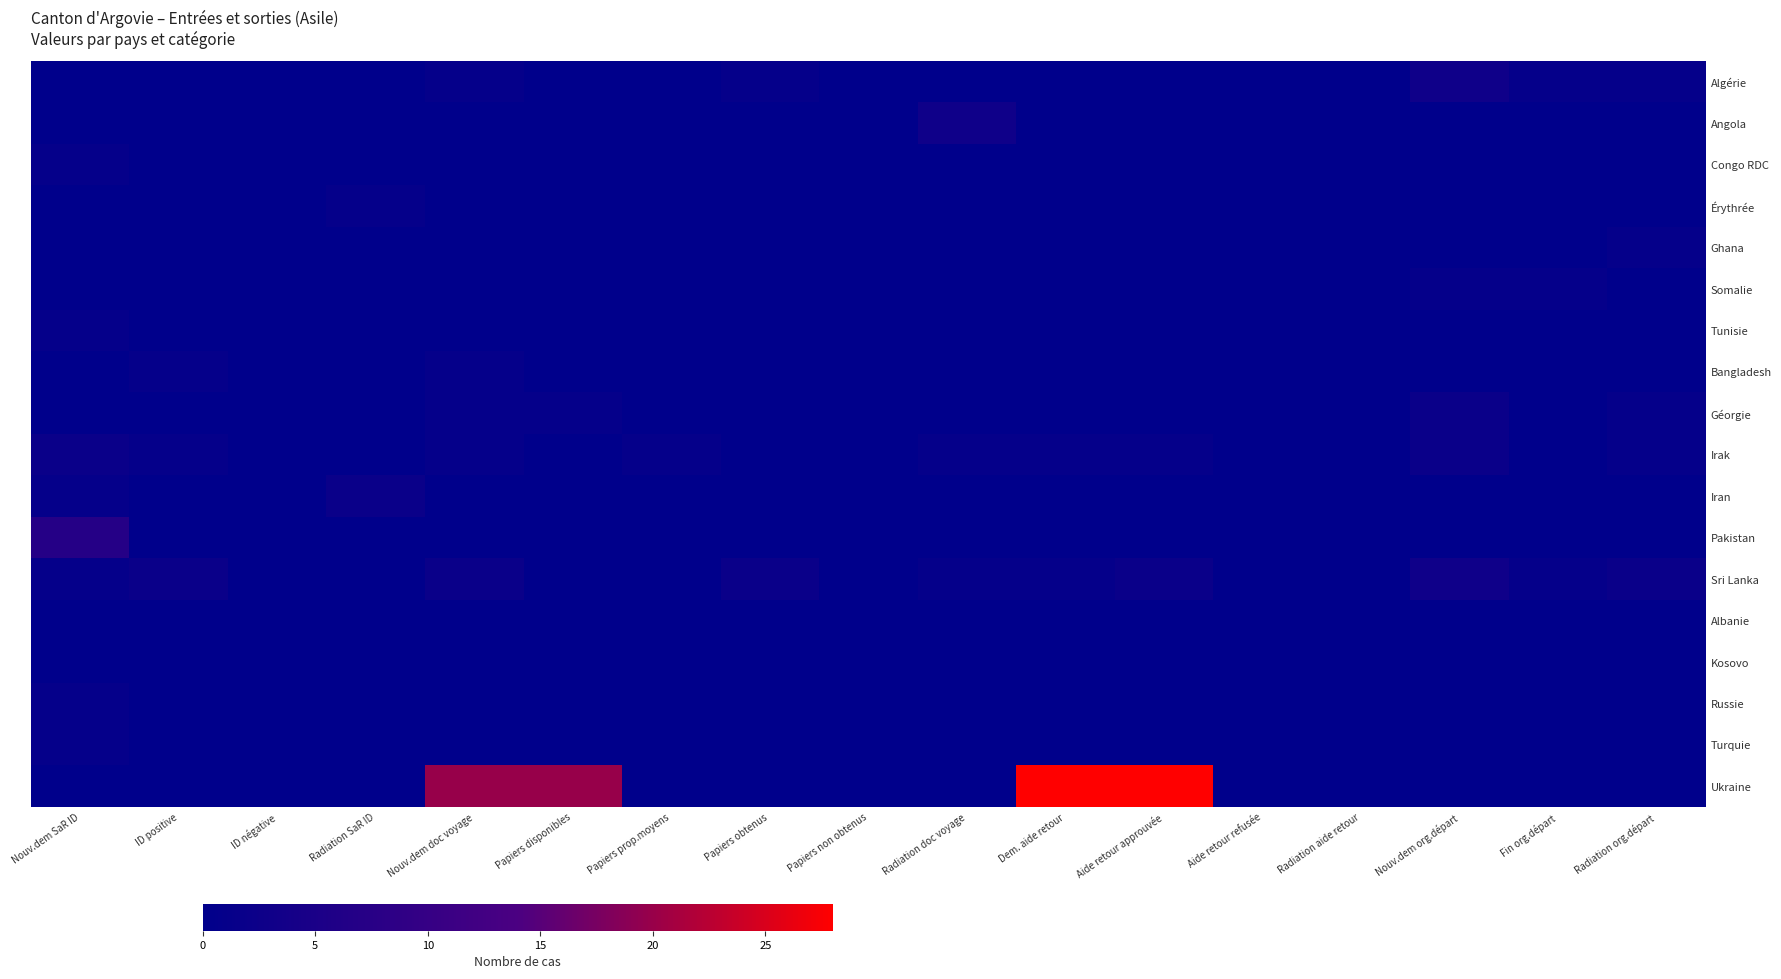

Reading right to left, extract all data points from this chart.

Algérie: Radiation org.départ=1	Fin org.départ=1	Nouv.dem org.départ=3	Radiation aide retour=0	Aide retour refusée=0	Aide retour approuvée=0	Dem. aide retour=0	Radiation doc voyage=0	Papiers non obtenus=0	Papiers obtenus=1	Papiers prop.moyens=0	Papiers disponibles=0	Nouv.dem doc voyage=1	Radiation SaR ID=0	ID négative=0	ID positive=0	Nouv.dem SaR ID=0
Angola: Radiation org.départ=0	Fin org.départ=0	Nouv.dem org.départ=0	Radiation aide retour=0	Aide retour refusée=0	Aide retour approuvée=0	Dem. aide retour=0	Radiation doc voyage=3	Papiers non obtenus=0	Papiers obtenus=0	Papiers prop.moyens=0	Papiers disponibles=0	Nouv.dem doc voyage=0	Radiation SaR ID=0	ID négative=0	ID positive=0	Nouv.dem SaR ID=0
Congo RDC: Radiation org.départ=0	Fin org.départ=0	Nouv.dem org.départ=0	Radiation aide retour=0	Aide retour refusée=0	Aide retour approuvée=0	Dem. aide retour=0	Radiation doc voyage=0	Papiers non obtenus=0	Papiers obtenus=0	Papiers prop.moyens=0	Papiers disponibles=0	Nouv.dem doc voyage=0	Radiation SaR ID=0	ID négative=0	ID positive=0	Nouv.dem SaR ID=1
Érythrée: Radiation org.départ=0	Fin org.départ=0	Nouv.dem org.départ=0	Radiation aide retour=0	Aide retour refusée=0	Aide retour approuvée=0	Dem. aide retour=0	Radiation doc voyage=0	Papiers non obtenus=0	Papiers obtenus=0	Papiers prop.moyens=0	Papiers disponibles=0	Nouv.dem doc voyage=0	Radiation SaR ID=1	ID négative=0	ID positive=0	Nouv.dem SaR ID=0
Ghana: Radiation org.départ=1	Fin org.départ=0	Nouv.dem org.départ=0	Radiation aide retour=0	Aide retour refusée=0	Aide retour approuvée=0	Dem. aide retour=0	Radiation doc voyage=0	Papiers non obtenus=0	Papiers obtenus=0	Papiers prop.moyens=0	Papiers disponibles=0	Nouv.dem doc voyage=0	Radiation SaR ID=0	ID négative=0	ID positive=0	Nouv.dem SaR ID=0
Somalie: Radiation org.départ=0	Fin org.départ=1	Nouv.dem org.départ=1	Radiation aide retour=0	Aide retour refusée=0	Aide retour approuvée=0	Dem. aide retour=0	Radiation doc voyage=0	Papiers non obtenus=0	Papiers obtenus=0	Papiers prop.moyens=0	Papiers disponibles=0	Nouv.dem doc voyage=0	Radiation SaR ID=0	ID négative=0	ID positive=0	Nouv.dem SaR ID=0
Tunisie: Radiation org.départ=0	Fin org.départ=0	Nouv.dem org.départ=0	Radiation aide retour=0	Aide retour refusée=0	Aide retour approuvée=0	Dem. aide retour=0	Radiation doc voyage=0	Papiers non obtenus=0	Papiers obtenus=0	Papiers prop.moyens=0	Papiers disponibles=0	Nouv.dem doc voyage=0	Radiation SaR ID=0	ID négative=0	ID positive=0	Nouv.dem SaR ID=1
Bangladesh: Radiation org.départ=0	Fin org.départ=0	Nouv.dem org.départ=0	Radiation aide retour=0	Aide retour refusée=0	Aide retour approuvée=0	Dem. aide retour=0	Radiation doc voyage=0	Papiers non obtenus=0	Papiers obtenus=0	Papiers prop.moyens=0	Papiers disponibles=0	Nouv.dem doc voyage=1	Radiation SaR ID=0	ID négative=0	ID positive=1	Nouv.dem SaR ID=0
Géorgie: Radiation org.départ=1	Fin org.départ=0	Nouv.dem org.départ=2	Radiation aide retour=0	Aide retour refusée=0	Aide retour approuvée=0	Dem. aide retour=0	Radiation doc voyage=0	Papiers non obtenus=0	Papiers obtenus=0	Papiers prop.moyens=0	Papiers disponibles=1	Nouv.dem doc voyage=1	Radiation SaR ID=0	ID négative=0	ID positive=0	Nouv.dem SaR ID=0
Irak: Radiation org.départ=1	Fin org.départ=0	Nouv.dem org.départ=2	Radiation aide retour=0	Aide retour refusée=0	Aide retour approuvée=1	Dem. aide retour=1	Radiation doc voyage=1	Papiers non obtenus=0	Papiers obtenus=0	Papiers prop.moyens=1	Papiers disponibles=0	Nouv.dem doc voyage=1	Radiation SaR ID=0	ID négative=0	ID positive=1	Nouv.dem SaR ID=2
Iran: Radiation org.départ=0	Fin org.départ=0	Nouv.dem org.départ=0	Radiation aide retour=0	Aide retour refusée=0	Aide retour approuvée=0	Dem. aide retour=0	Radiation doc voyage=0	Papiers non obtenus=0	Papiers obtenus=0	Papiers prop.moyens=0	Papiers disponibles=0	Nouv.dem doc voyage=0	Radiation SaR ID=2	ID négative=0	ID positive=0	Nouv.dem SaR ID=1
Pakistan: Radiation org.départ=0	Fin org.départ=0	Nouv.dem org.départ=0	Radiation aide retour=0	Aide retour refusée=0	Aide retour approuvée=0	Dem. aide retour=0	Radiation doc voyage=0	Papiers non obtenus=0	Papiers obtenus=0	Papiers prop.moyens=0	Papiers disponibles=0	Nouv.dem doc voyage=0	Radiation SaR ID=0	ID négative=0	ID positive=0	Nouv.dem SaR ID=7
Sri Lanka: Radiation org.départ=2	Fin org.départ=1	Nouv.dem org.départ=3	Radiation aide retour=0	Aide retour refusée=0	Aide retour approuvée=2	Dem. aide retour=1	Radiation doc voyage=1	Papiers non obtenus=0	Papiers obtenus=2	Papiers prop.moyens=0	Papiers disponibles=0	Nouv.dem doc voyage=2	Radiation SaR ID=0	ID négative=0	ID positive=2	Nouv.dem SaR ID=1
Albanie: Radiation org.départ=0	Fin org.départ=0	Nouv.dem org.départ=0	Radiation aide retour=0	Aide retour refusée=0	Aide retour approuvée=0	Dem. aide retour=0	Radiation doc voyage=0	Papiers non obtenus=0	Papiers obtenus=0	Papiers prop.moyens=0	Papiers disponibles=0	Nouv.dem doc voyage=0	Radiation SaR ID=0	ID négative=0	ID positive=0	Nouv.dem SaR ID=0
Kosovo: Radiation org.départ=0	Fin org.départ=0	Nouv.dem org.départ=0	Radiation aide retour=0	Aide retour refusée=0	Aide retour approuvée=0	Dem. aide retour=0	Radiation doc voyage=0	Papiers non obtenus=0	Papiers obtenus=0	Papiers prop.moyens=0	Papiers disponibles=0	Nouv.dem doc voyage=0	Radiation SaR ID=0	ID négative=0	ID positive=0	Nouv.dem SaR ID=0
Russie: Radiation org.départ=0	Fin org.départ=0	Nouv.dem org.départ=0	Radiation aide retour=0	Aide retour refusée=0	Aide retour approuvée=0	Dem. aide retour=0	Radiation doc voyage=0	Papiers non obtenus=0	Papiers obtenus=0	Papiers prop.moyens=0	Papiers disponibles=0	Nouv.dem doc voyage=0	Radiation SaR ID=0	ID négative=0	ID positive=0	Nouv.dem SaR ID=1
Turquie: Radiation org.départ=0	Fin org.départ=0	Nouv.dem org.départ=0	Radiation aide retour=0	Aide retour refusée=0	Aide retour approuvée=0	Dem. aide retour=0	Radiation doc voyage=0	Papiers non obtenus=0	Papiers obtenus=0	Papiers prop.moyens=0	Papiers disponibles=0	Nouv.dem doc voyage=0	Radiation SaR ID=0	ID négative=0	ID positive=0	Nouv.dem SaR ID=1
Ukraine: Radiation org.départ=0	Fin org.départ=0	Nouv.dem org.départ=0	Radiation aide retour=0	Aide retour refusée=0	Aide retour approuvée=28	Dem. aide retour=28	Radiation doc voyage=0	Papiers non obtenus=0	Papiers obtenus=0	Papiers prop.moyens=0	Papiers disponibles=20	Nouv.dem doc voyage=20	Radiation SaR ID=0	ID négative=0	ID positive=0	Nouv.dem SaR ID=0